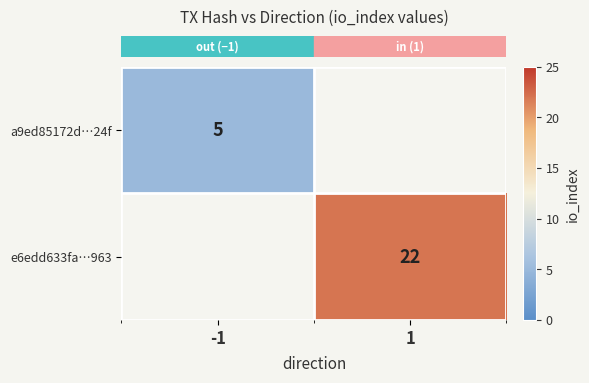

How many series are shown in this chart?

2